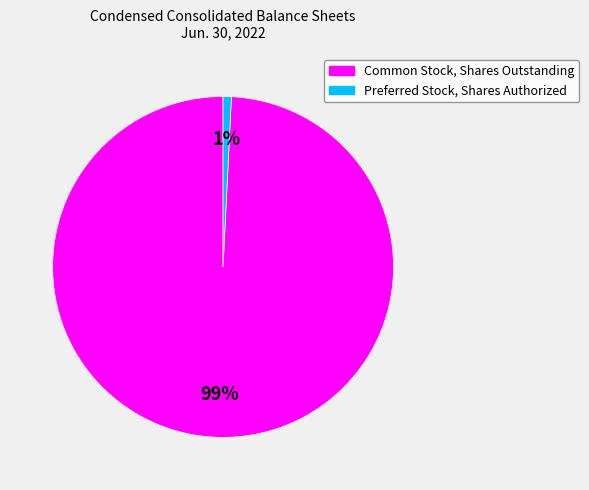

To the nearest percent, what is the combined percentage of Common Stock, Shares Outstanding and Preferred Stock, Shares Authorized?

100%